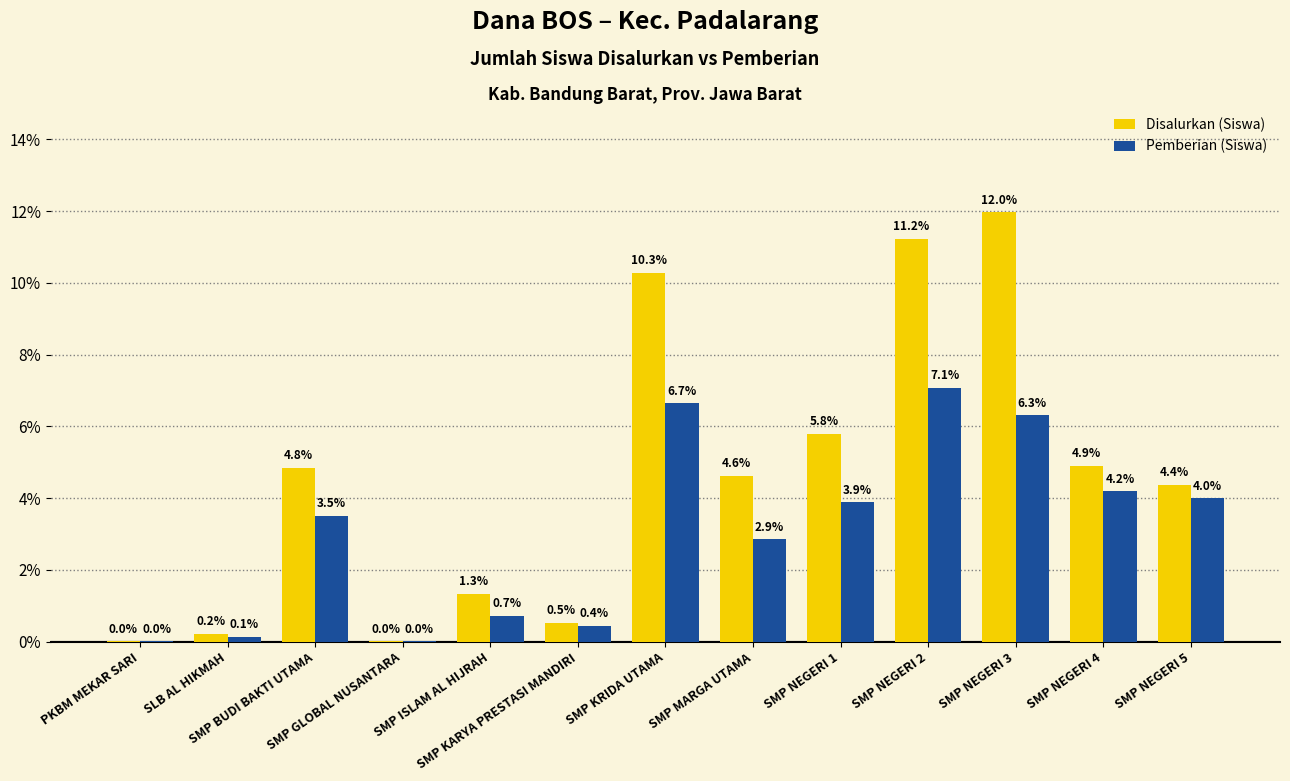

Which series has the largest total across all categories?

Disalurkan (Siswa)